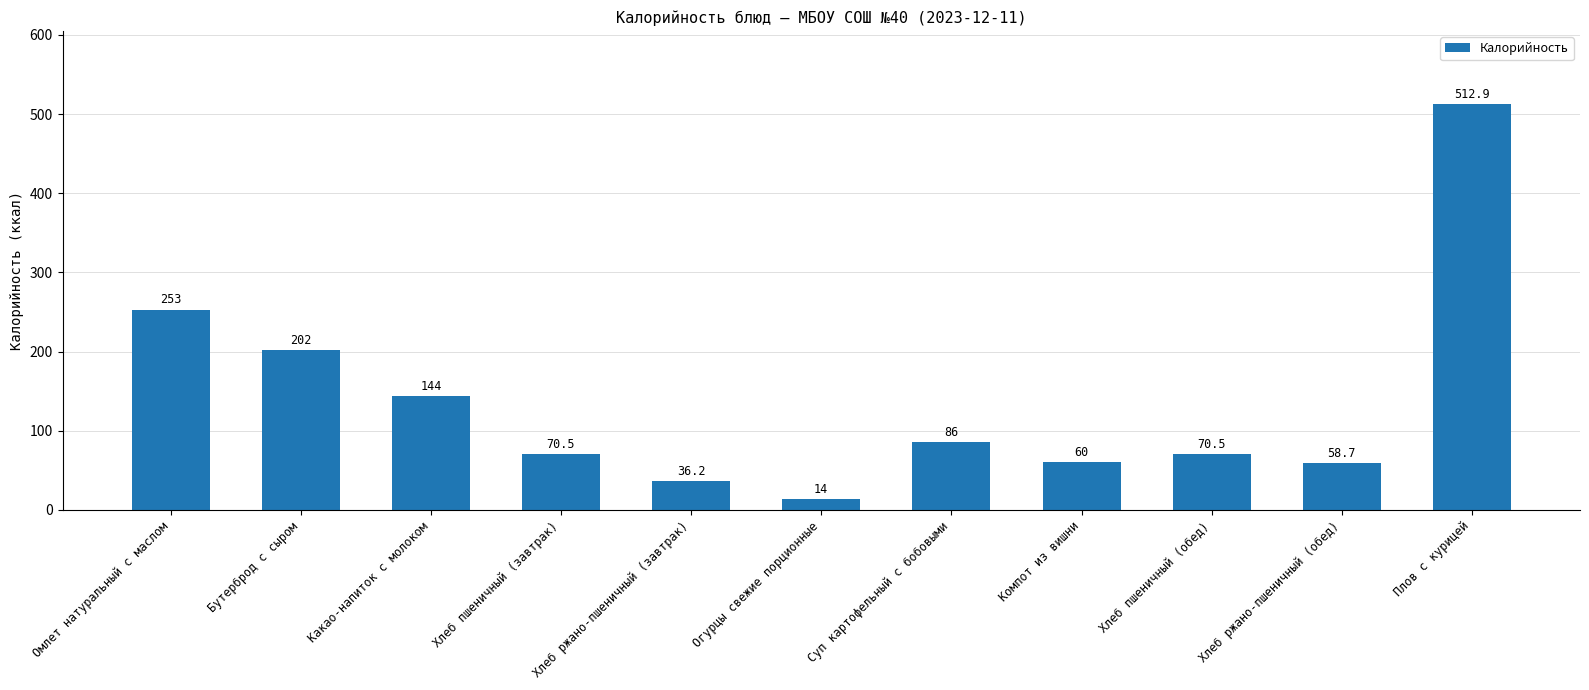

Approximately how many times larger is the value at Хлеб ржано-пшеничный (завтрак) compared to Хлеб ржано-пшеничный (обед)?

0.6